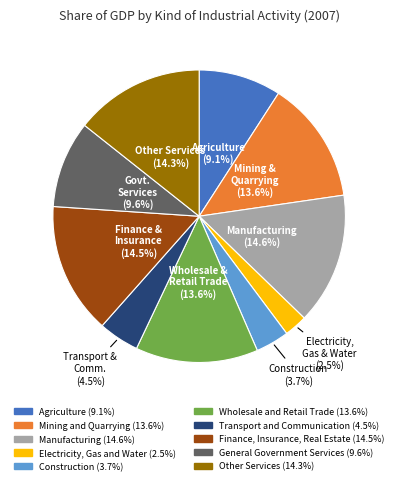

Does any single category account for the majority?

No